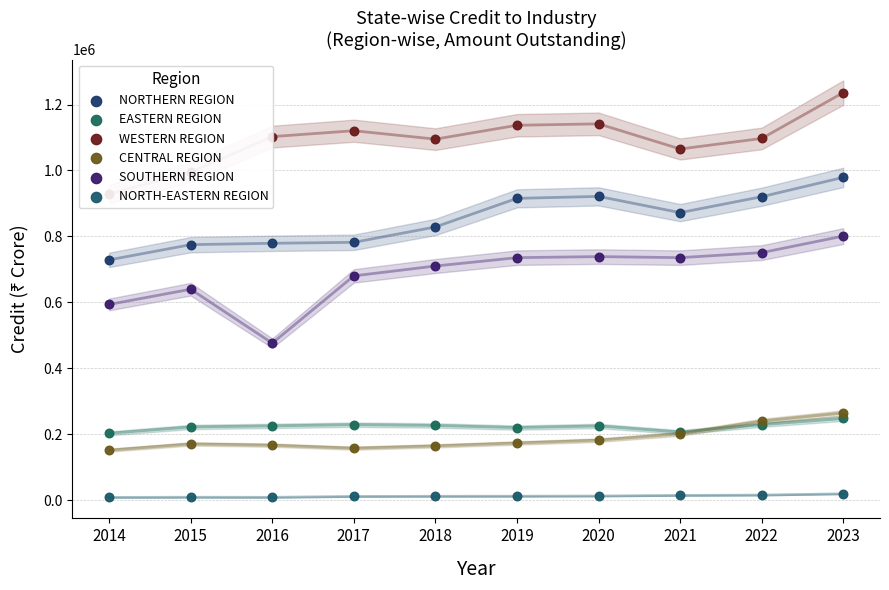

Which series has the widest spread of Y values?

SOUTHERN REGION